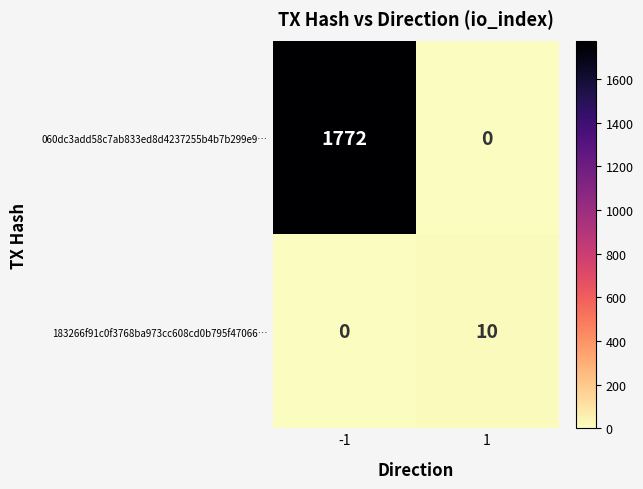

Reading left to right, list all the values displayed in this chart.

060dc3add58c7ab833ed8d4237255b4b7b299e9…: 1772	0
183266f91c0f3768ba973cc608cd0b795f47066…: 0	10